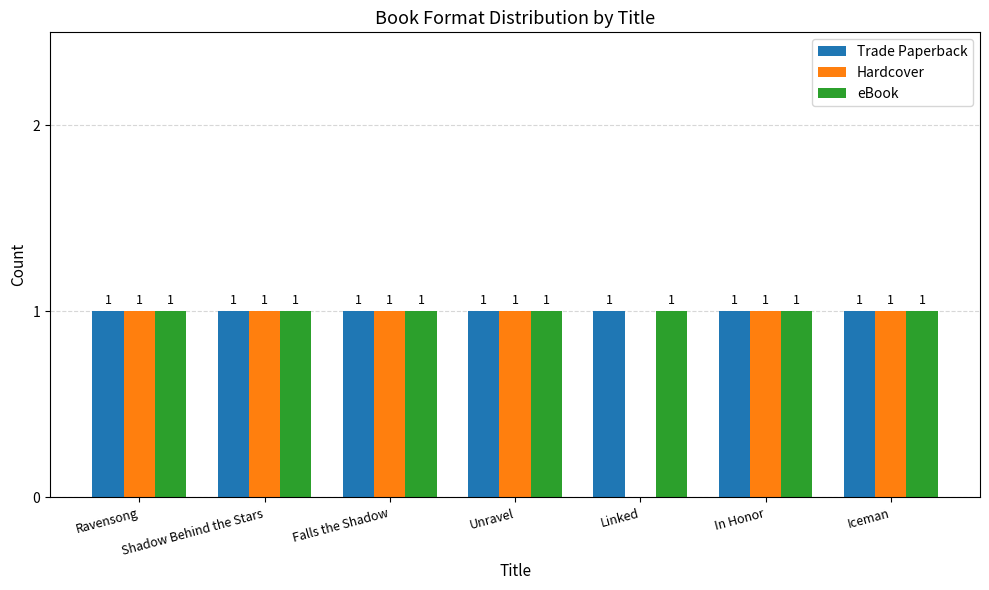

What is the sum of all Hardcover values?

6